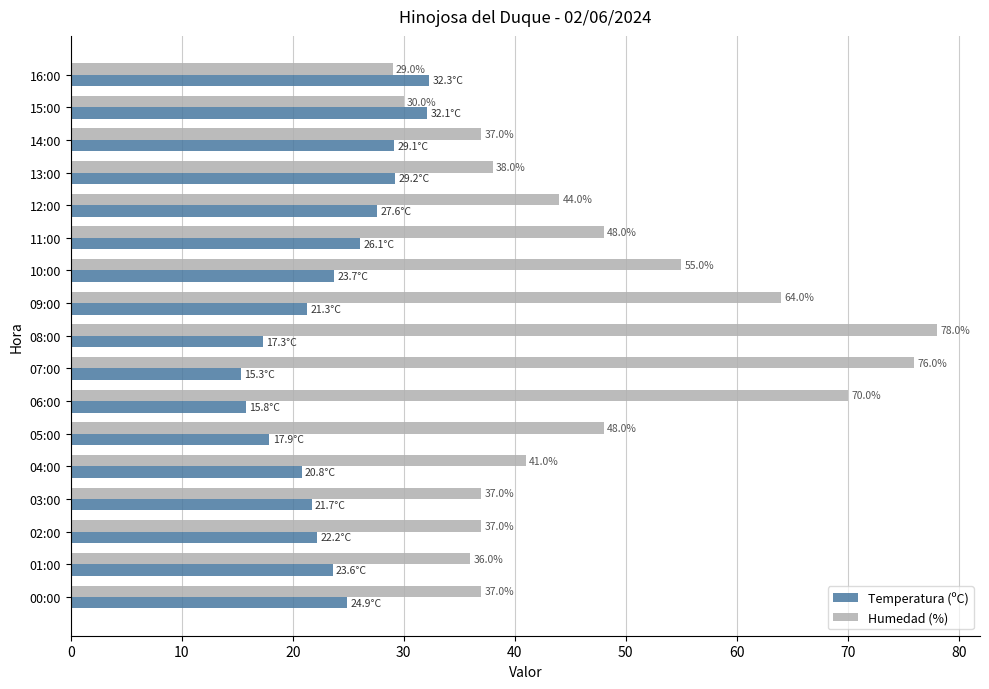

What is the difference between the maximum and minimum values in the Temperatura (ºC) series?

17.0